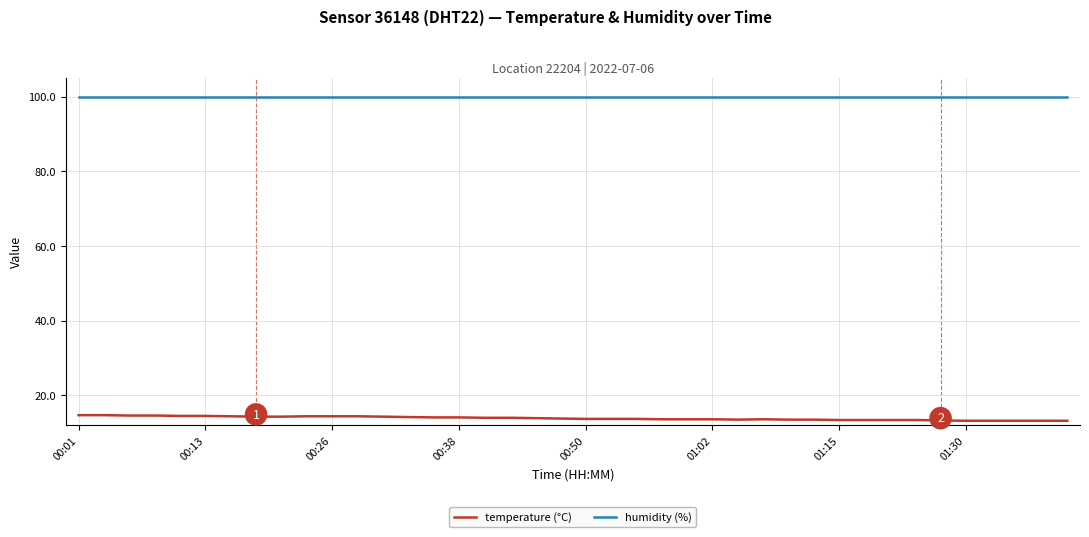

How many lines are shown in the chart?

2